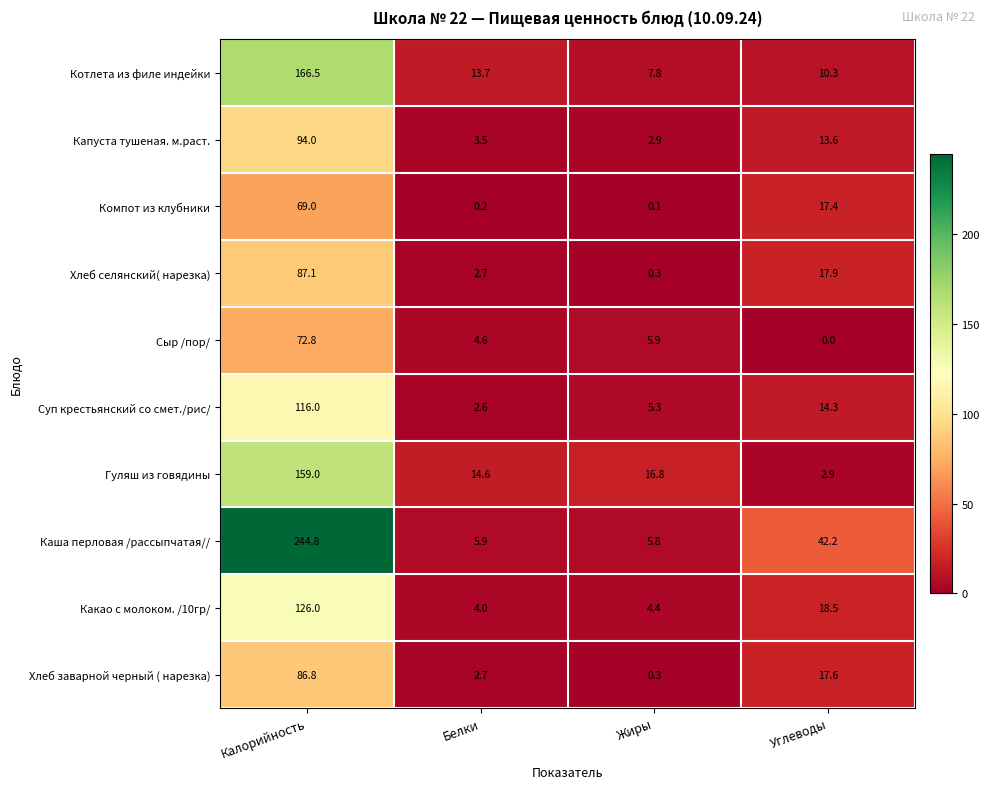

Is it true that Сыр /пор/ equals 30.9 at Калорийность?

False